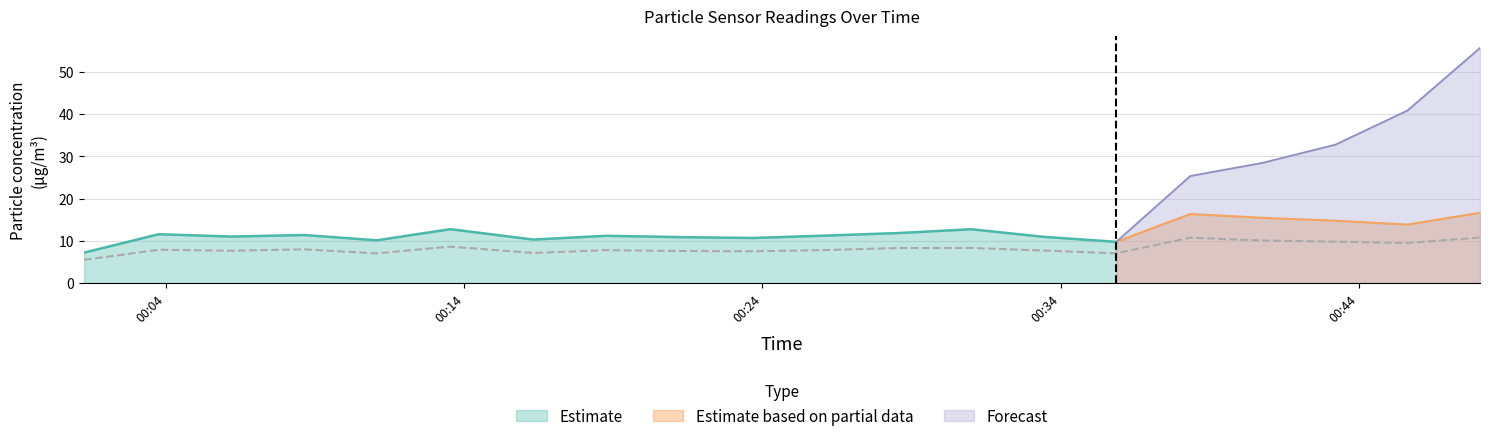

At which label is SDS_P1 closest to 11?

2023/03/21 00:06:11